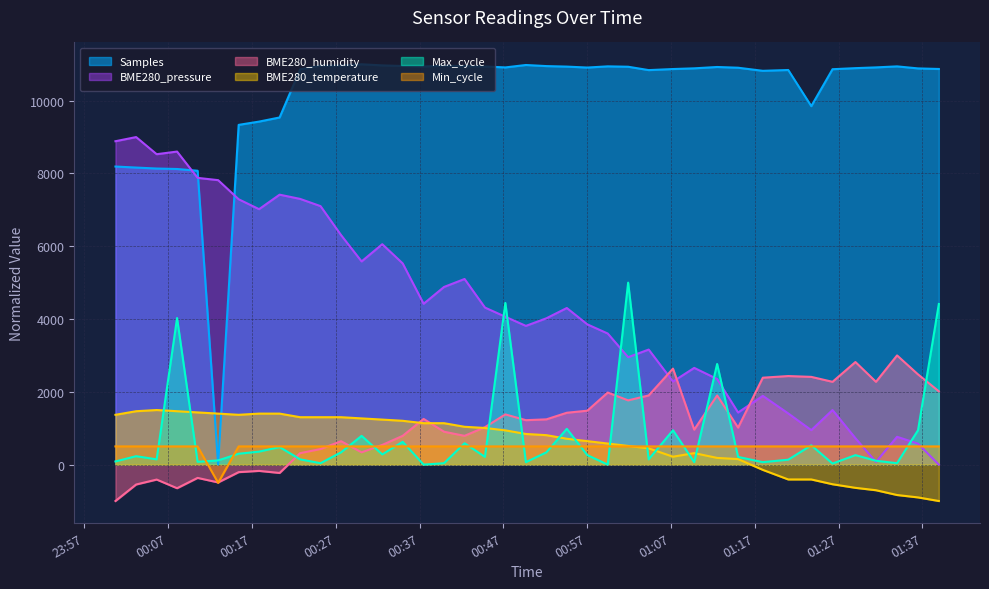

Between 2023/05/09 01:26:16 and 2023/05/09 00:00:43, which is larger?

2023/05/09 01:26:16